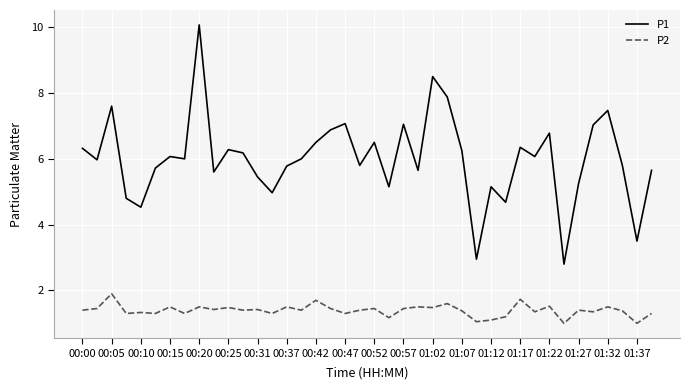

What is the smallest value displayed?

1.0